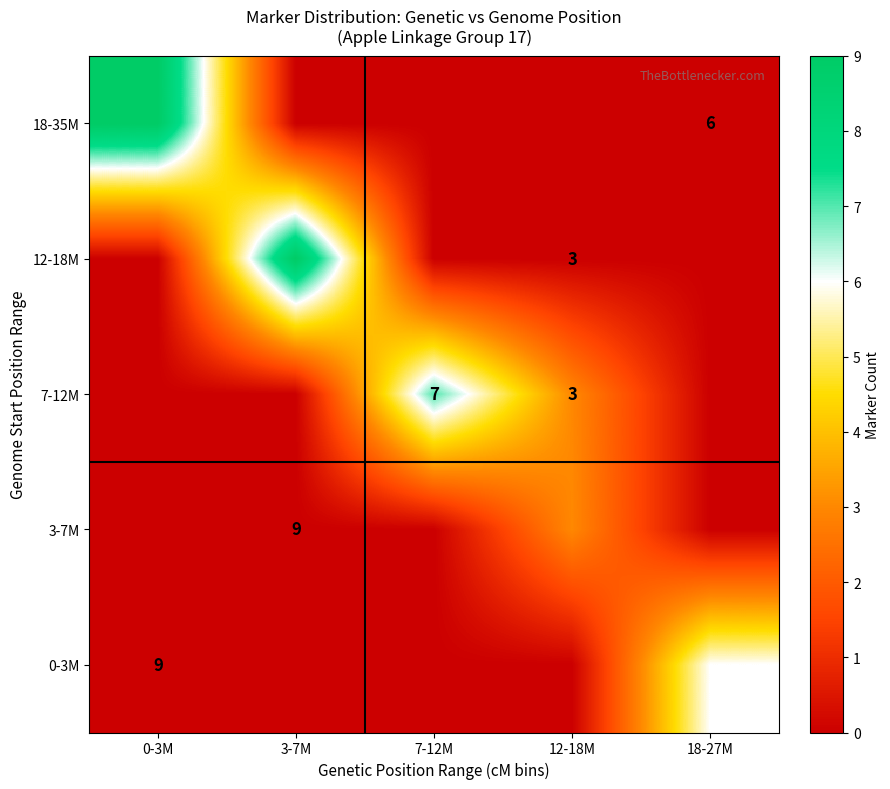

The 0-3M series shows 9 at 0-3M. True or false?

True